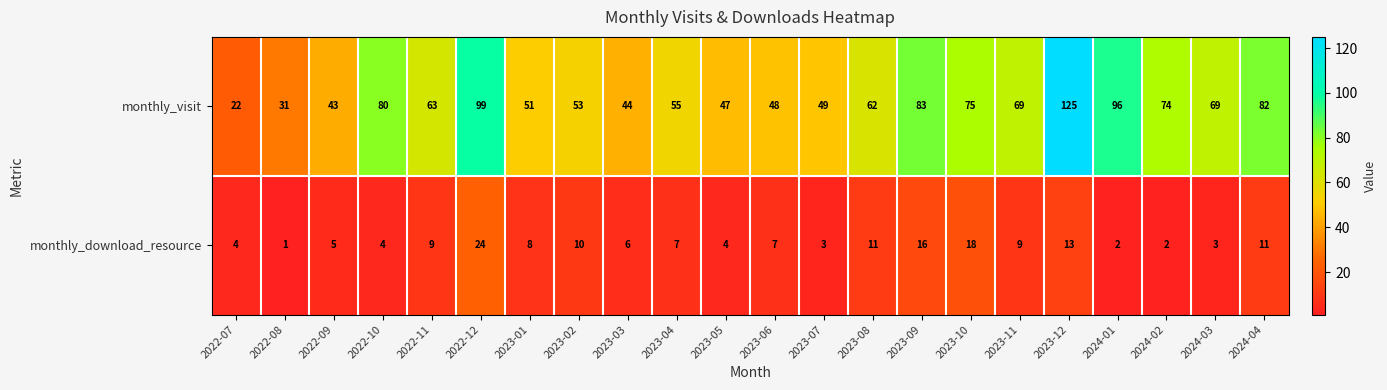

Rank the series at 2023-10 from lowest to highest value.

monthly_download_resource, monthly_visit